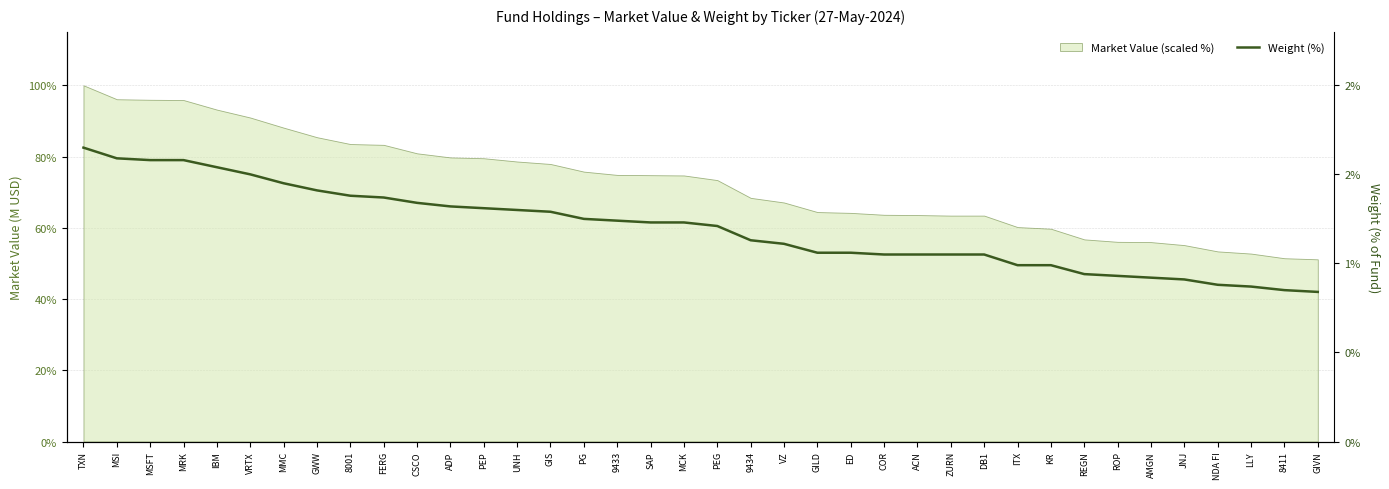

Rank the categories by value from highest to lowest.

TXN, MSI, MSFT, MRK, IBM, VRTX, MMC, GWW, 8001, FERG, CSCO, ADP, PEP, UNH, GIS, PG, 9433, SAP, MCK, PEG, 9434, VZ, GILD, ED, COR, ACN, ZURN, DB1, ITX, KR, REGN, ROP, AMGN, JNJ, NDA FI, LLY, 8411, GIVN